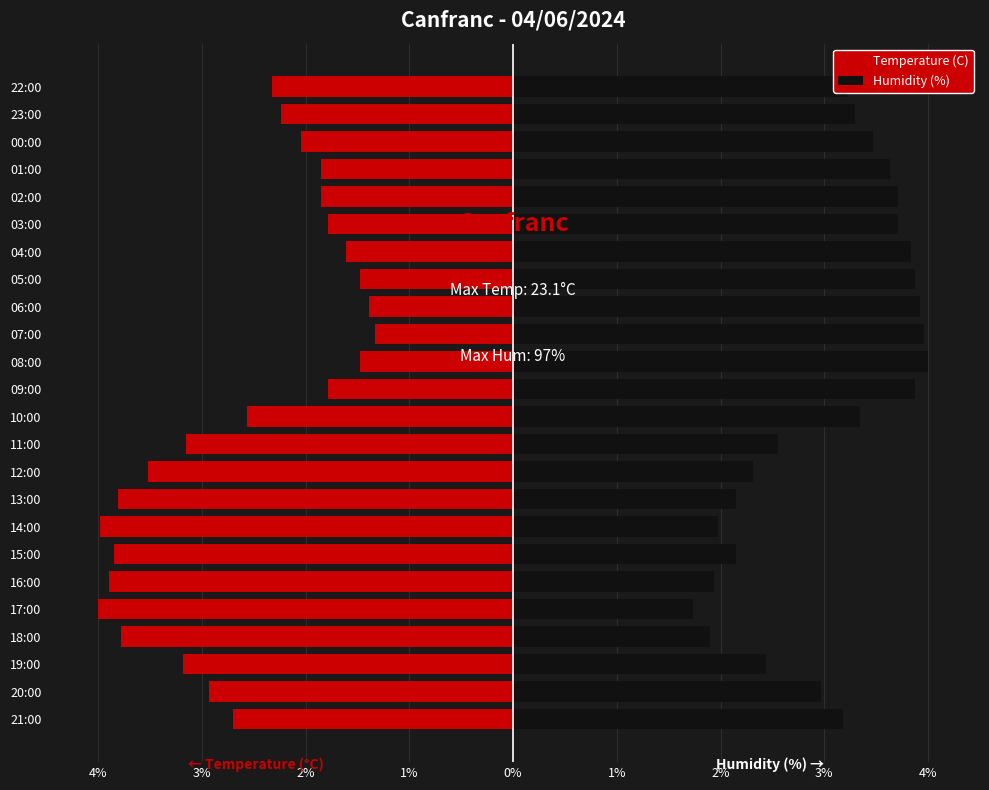

What is the maximum value for Temperature (C)?

-1.3